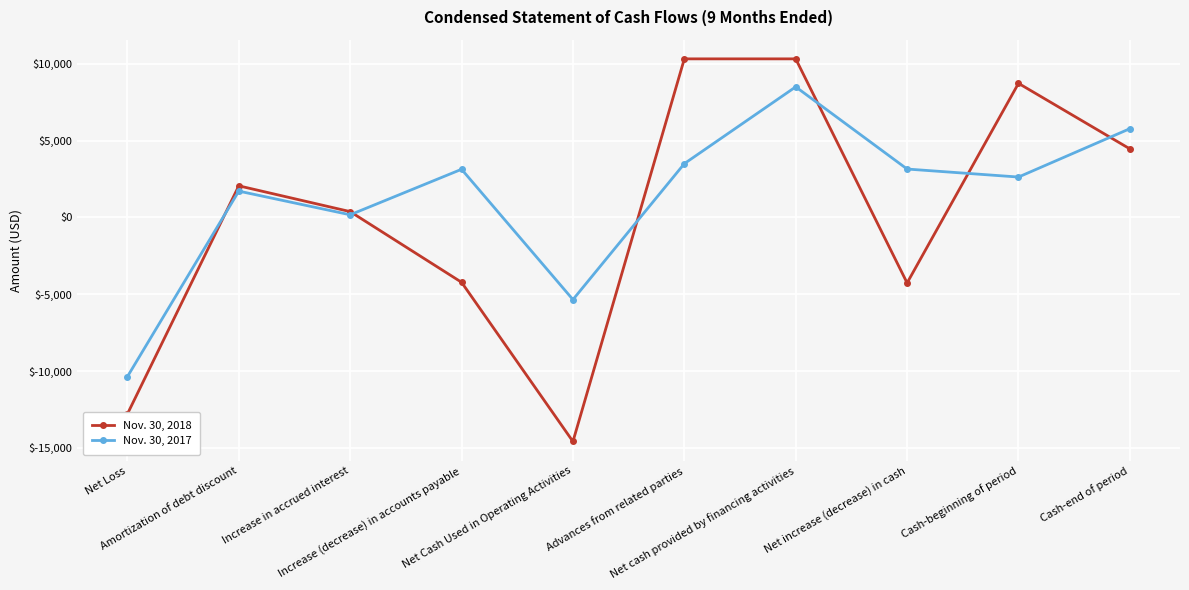

In Nov. 30, 2017, how many points are higher than both neighbors (excluding endpoints)?

3